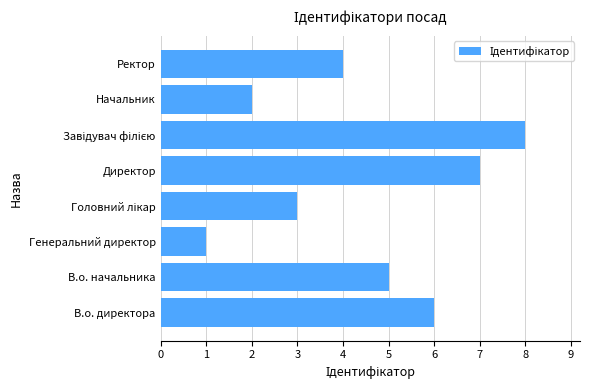

What is the difference between the maximum and second lowest values?

6